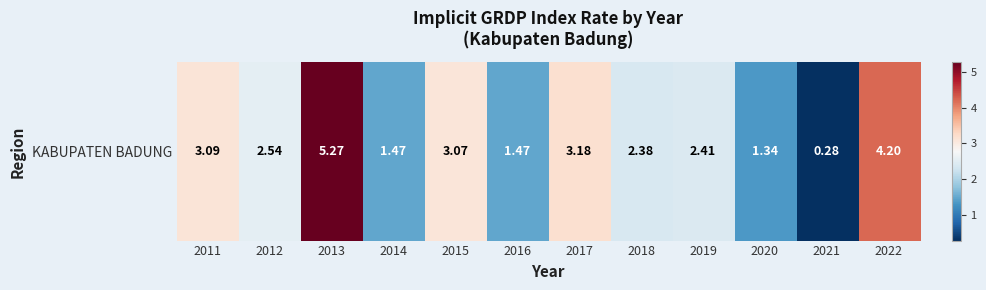

At which label does the data first exceed 2?

2011